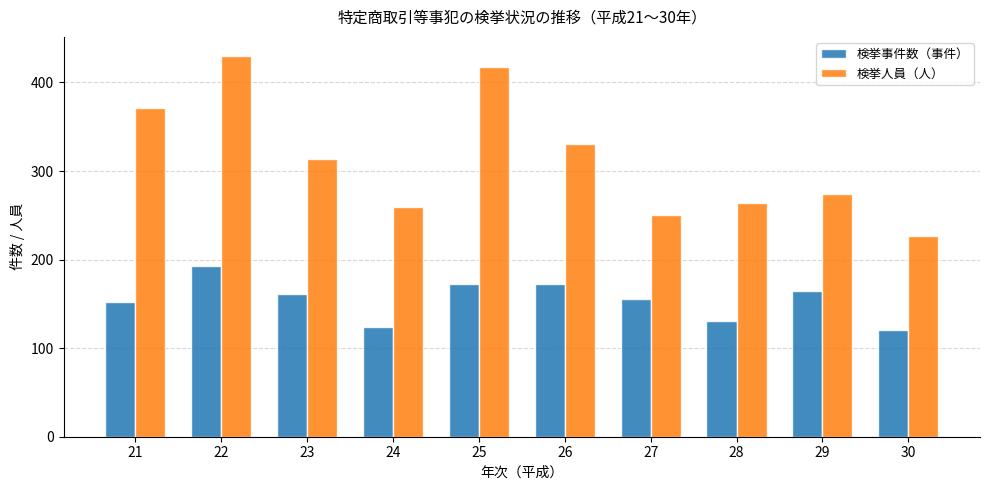

Between 23 and 29, which series saw the biggest shift?

検挙人員（人）